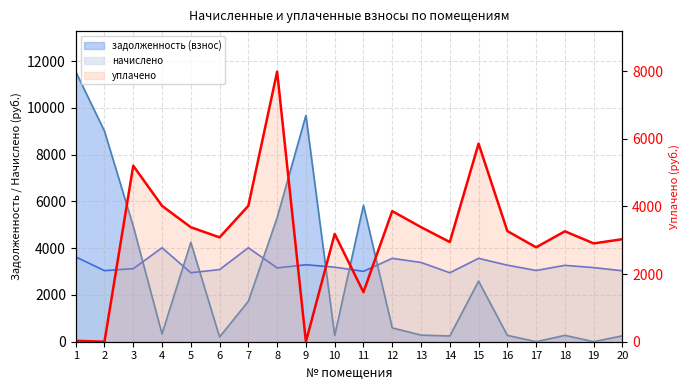

What is the sum of all values?

63716.6